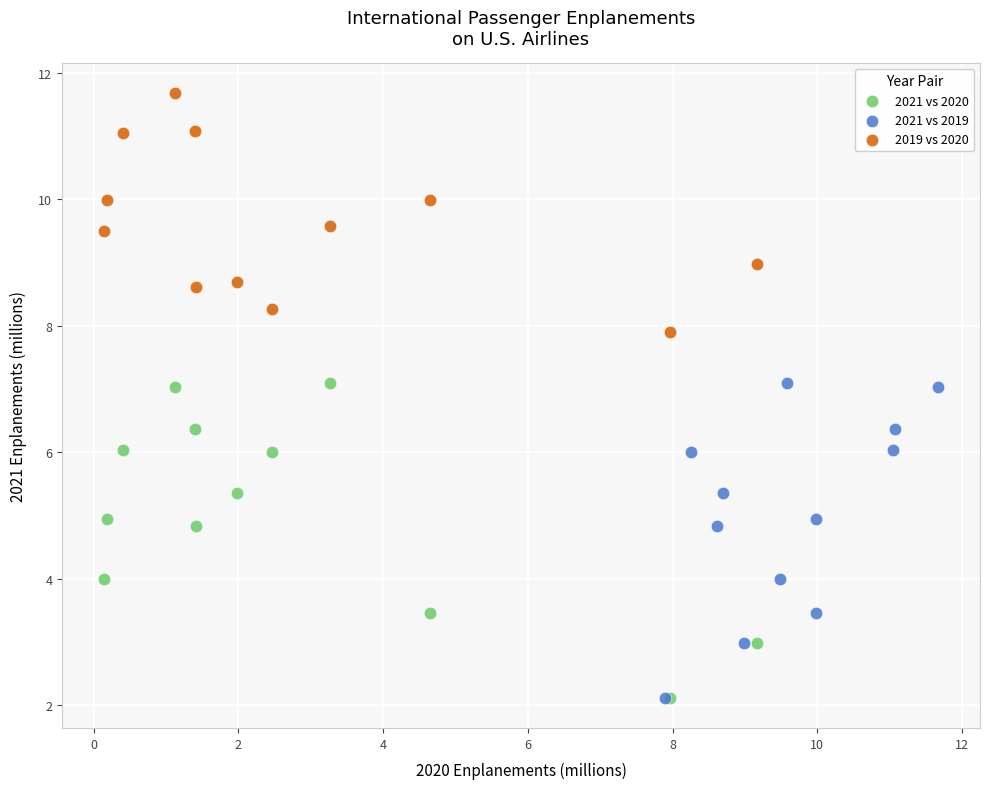

Which series contains the highest Y value?

2019 vs 2020